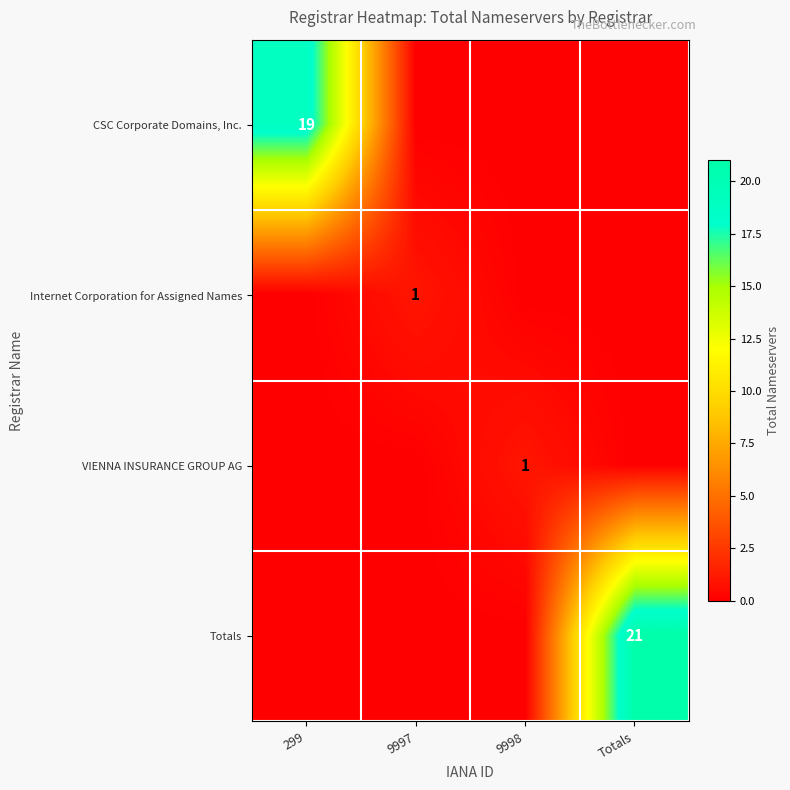

True or false: CSC Corporate Domains, Inc. has a value of 9 at 299.

False